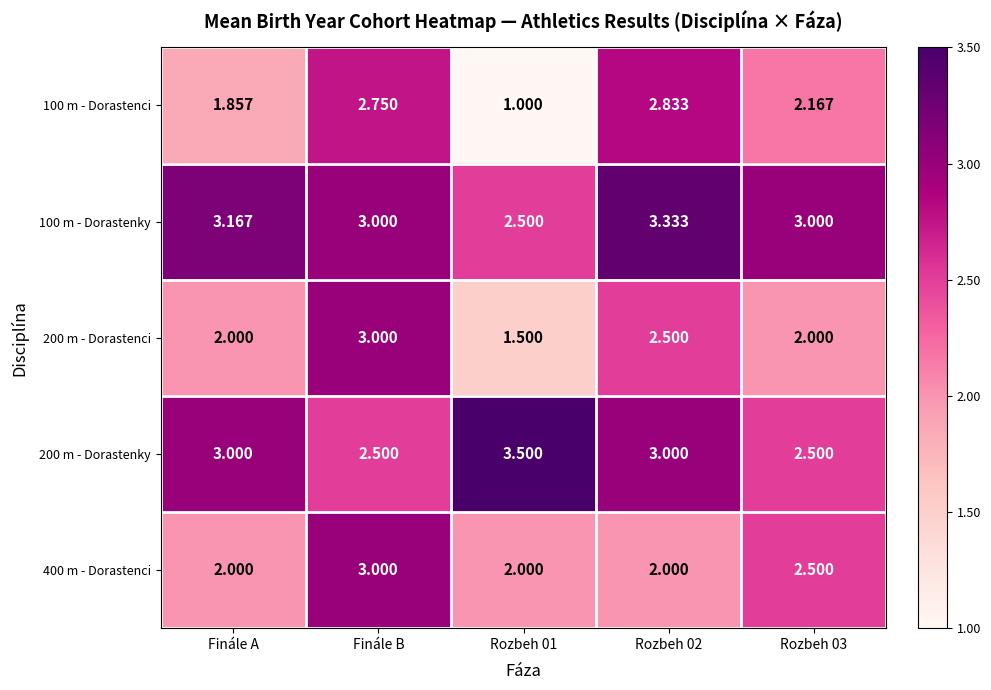

How many data points does each series have?

5